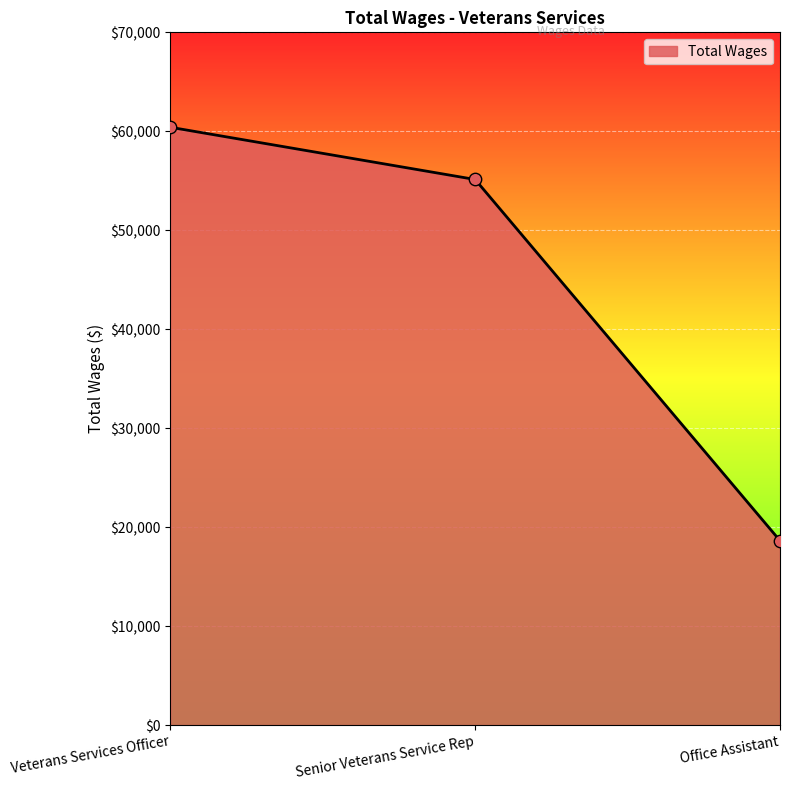

What is the ratio of the value at Office Assistant to the value at Veterans Services Officer?

0.3